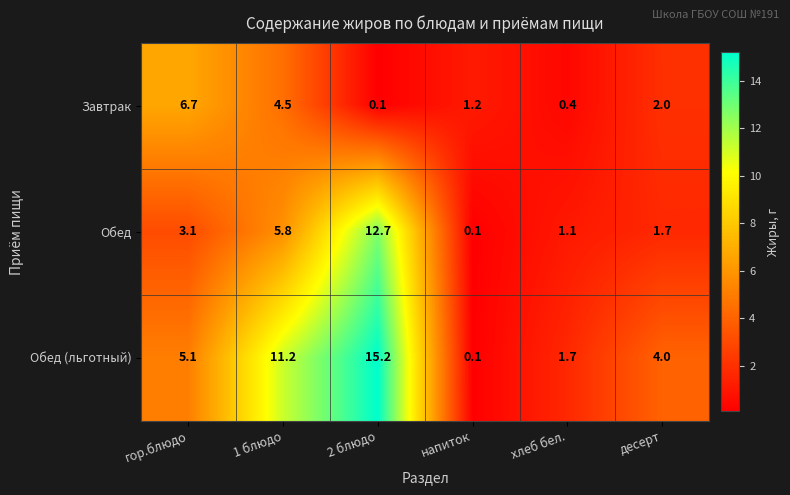

How many data points does each series have?

6